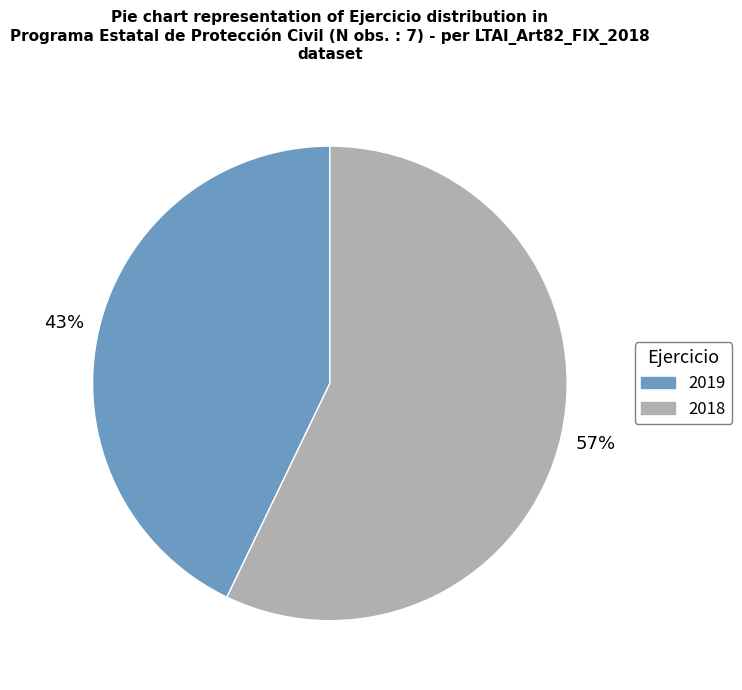

What is the smallest slice in the pie chart?

2019